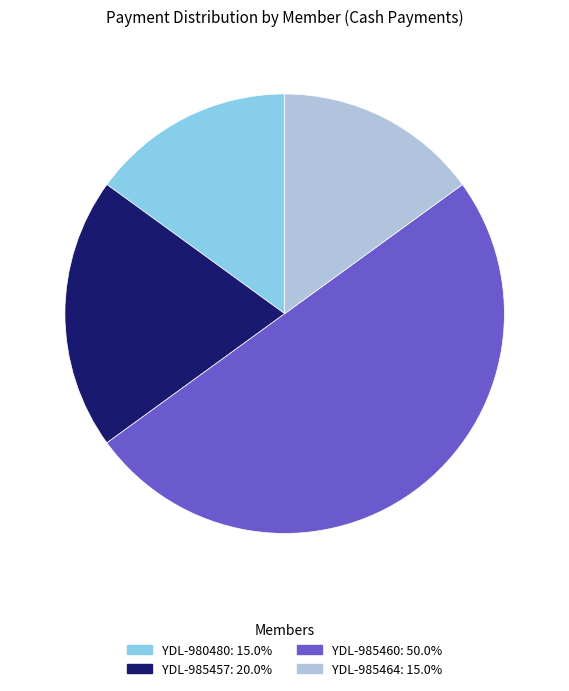

Which slice is the largest?

YDL-985460